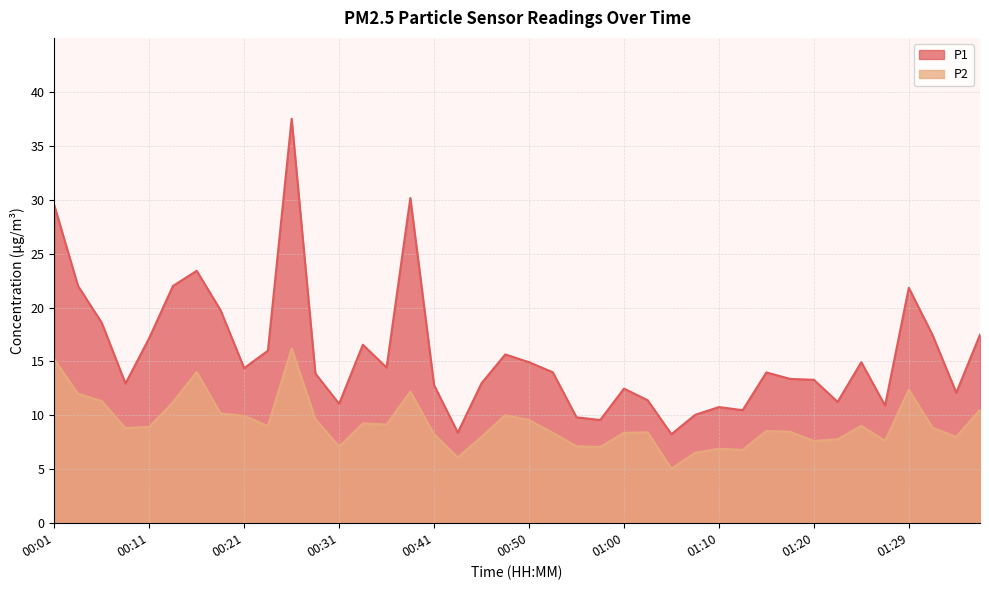

True or false: P1 has more than 1 points higher than both neighbors.

True